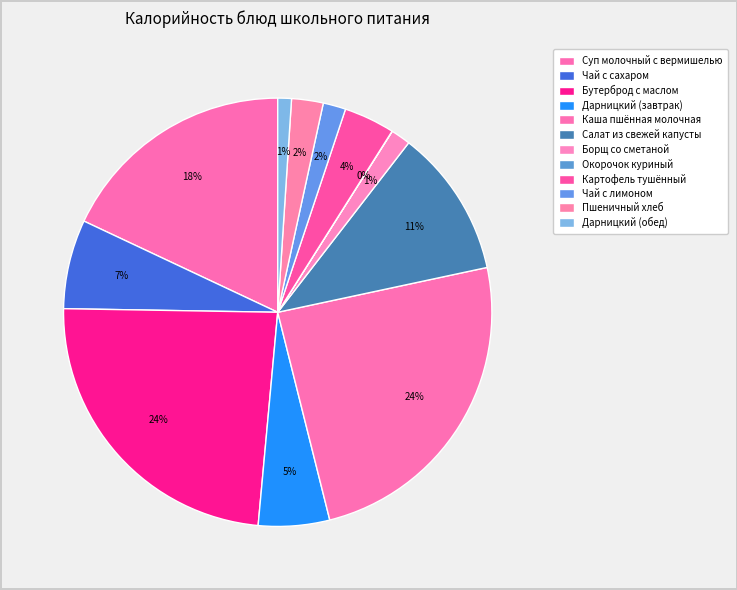

Is it true that Борщ со сметаной is 1% of the pie?

True